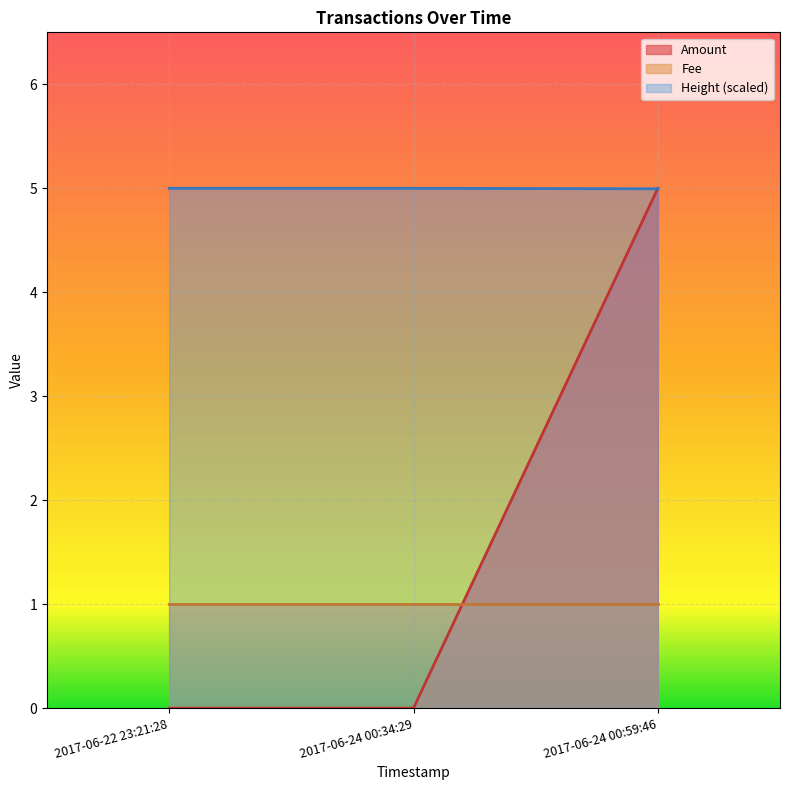

Is the value of Fee at 2017-06-24 00:59:46 greater than the value of Height (scaled) at 2017-06-22 23:21:28?

No